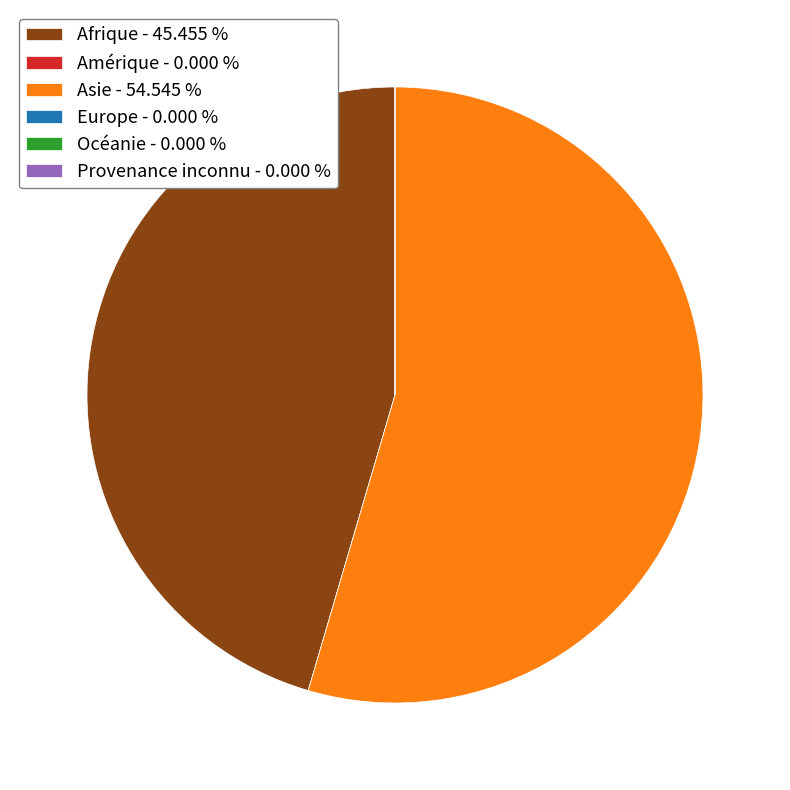

Does any single category account for the majority?

Yes